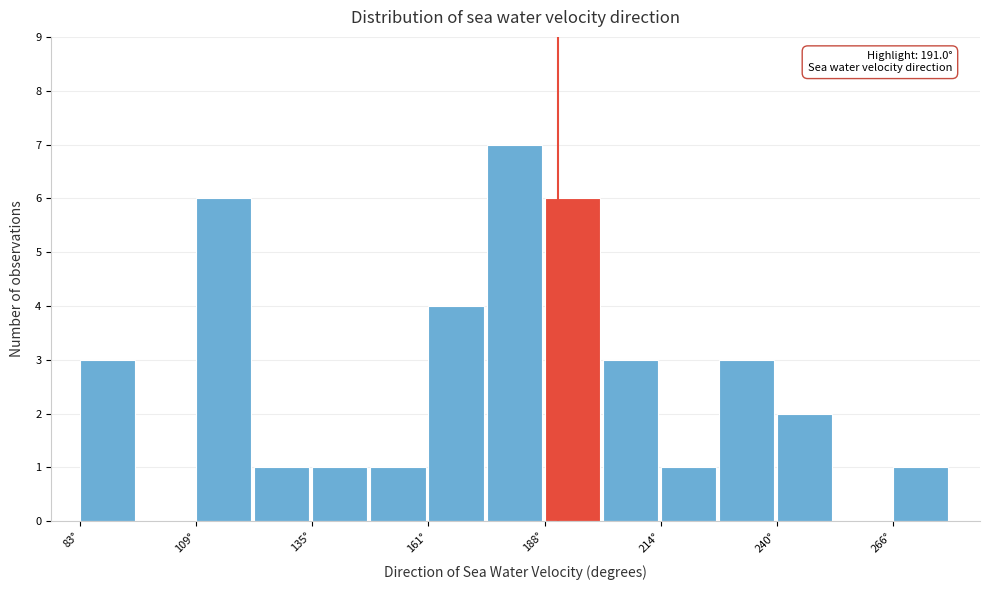

Read against the x-axis, roughly where is the centre of the tallest bar?

180